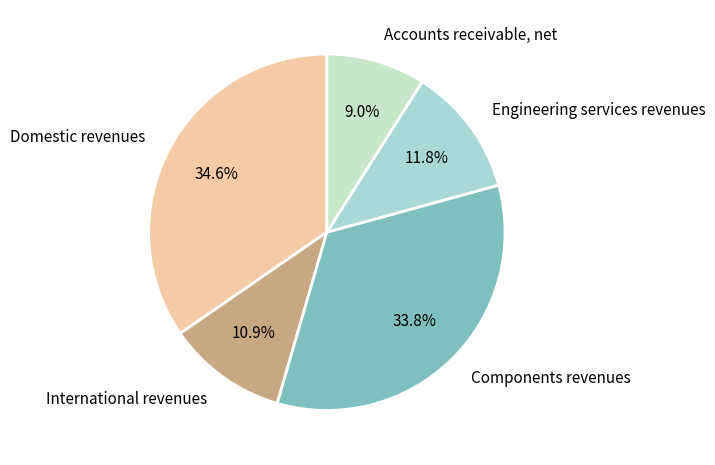

Between Accounts receivable, net and International revenues, which is larger?

International revenues